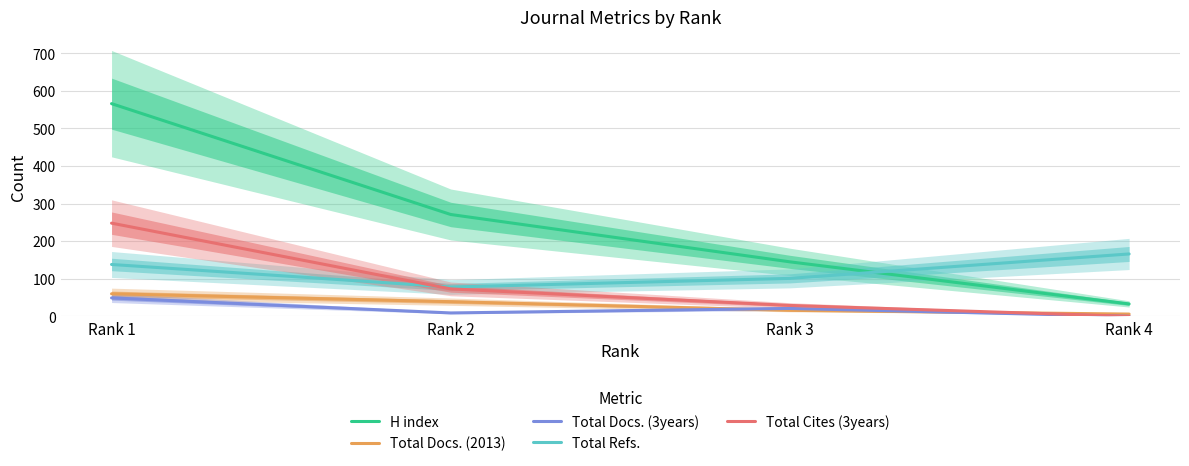

Which series changed the most between Rank 3 and Rank 4?

H index